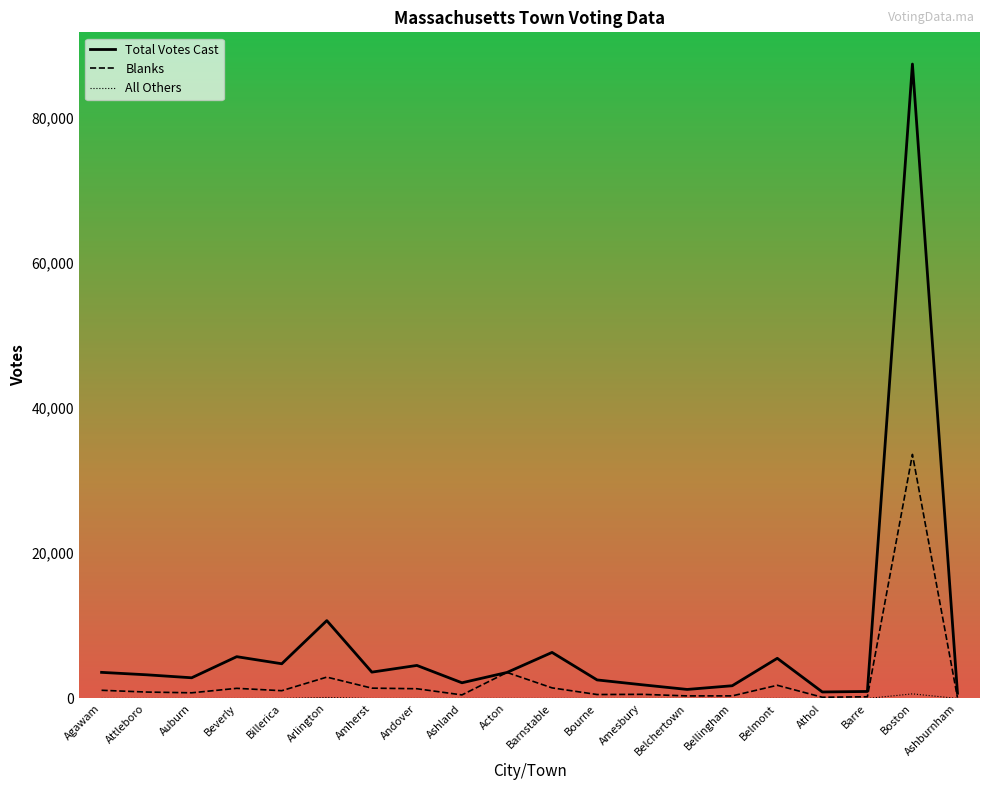

Which series has the largest total across all categories?

Total Votes Cast